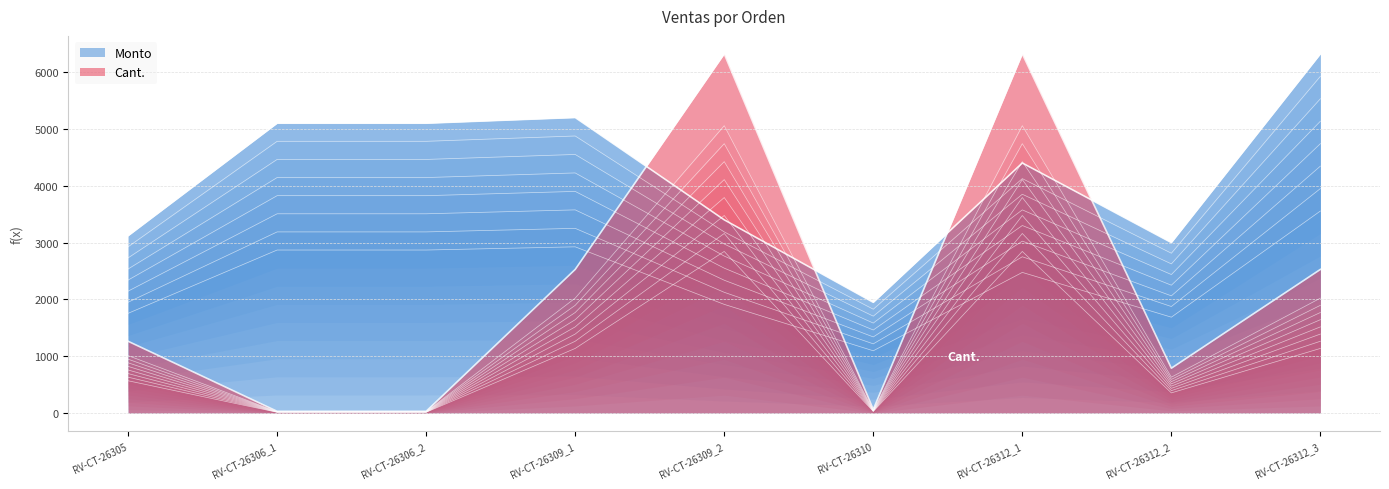

What is the difference between the second highest and minimum values in the Monto series?

2031.9